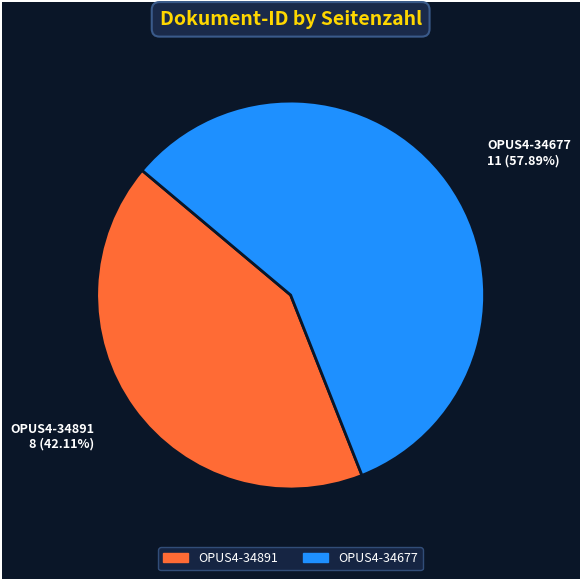

Combined, do OPUS4-34891 and OPUS4-34677 account for over 50%?

Yes